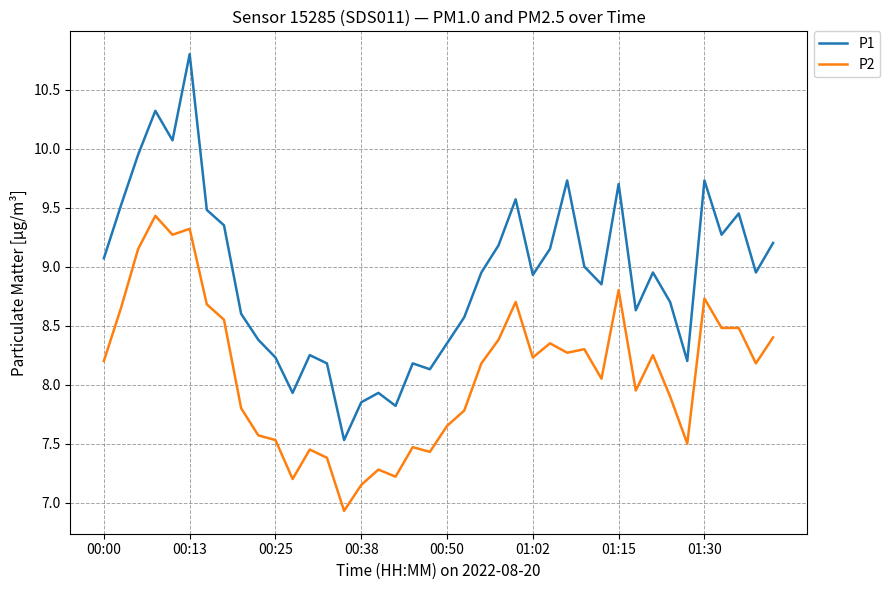

True or false: P1 and P2 intersect in this chart.

False